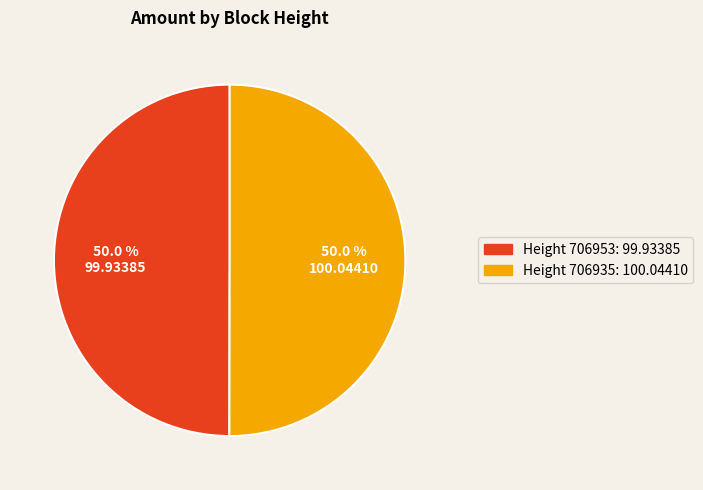

What is the total percentage of Height 706935: 100.04410 and Height 706953: 99.93385?

100.0%